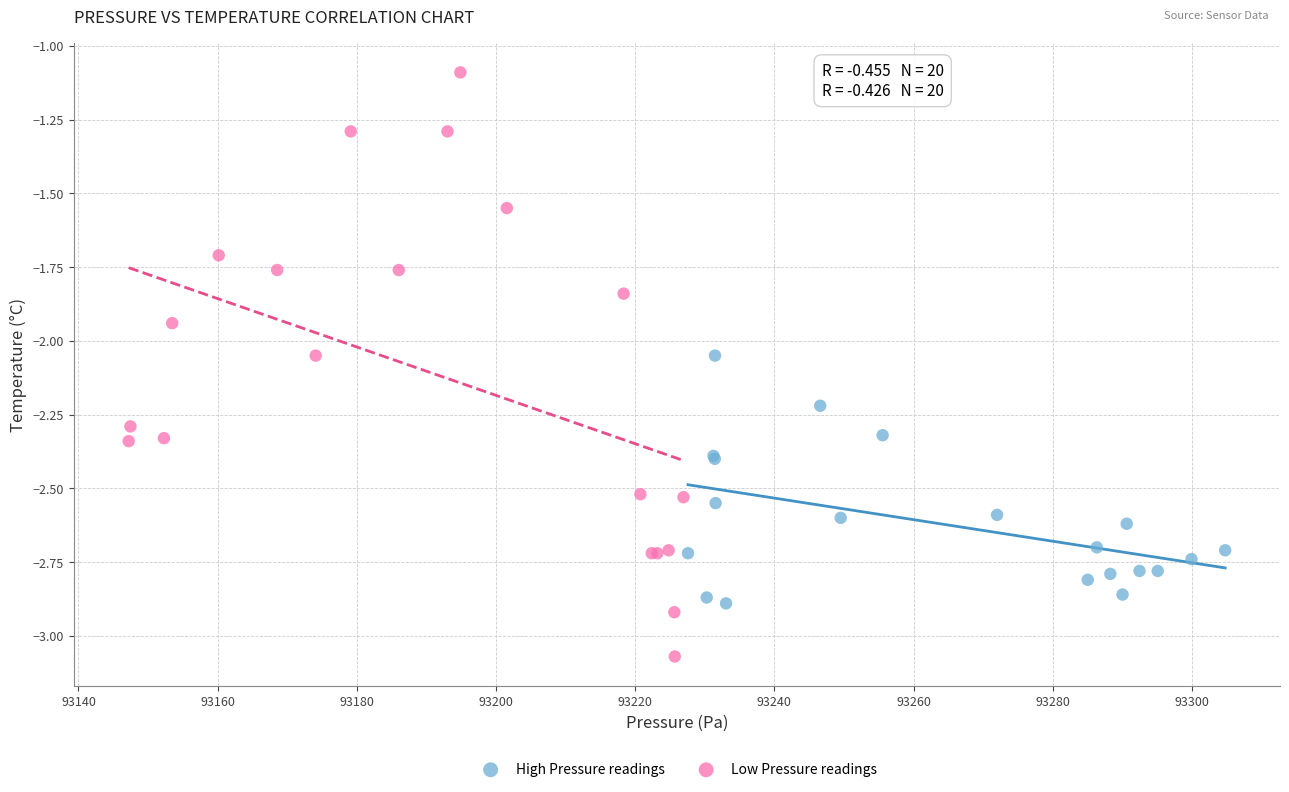

Which series reaches the maximum Y coordinate?

Low Pressure readings